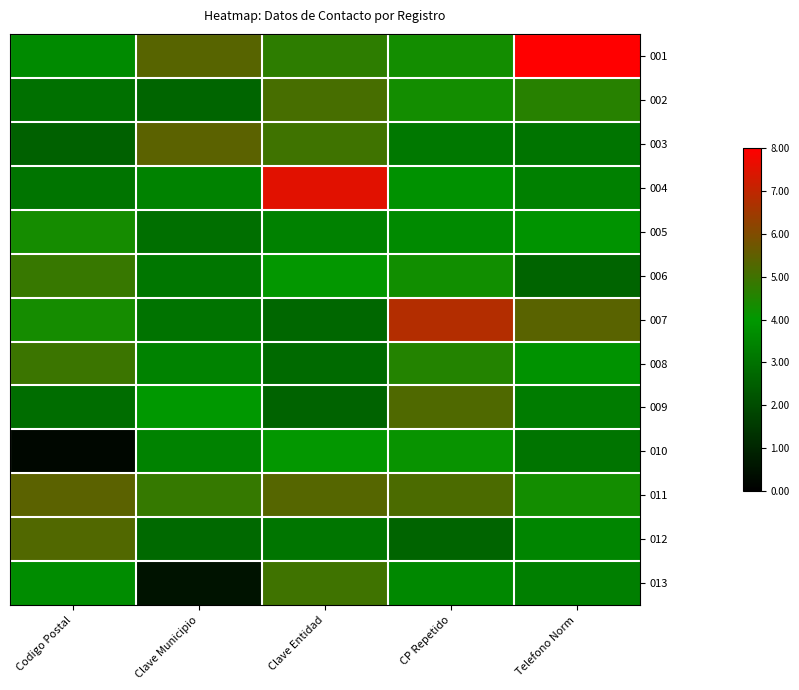

At Telefono Norm, list the series in order from smallest to largest.

006, 003, 010, 009, 013, 004, 012, 008, 005, 011, 002, 007, 001